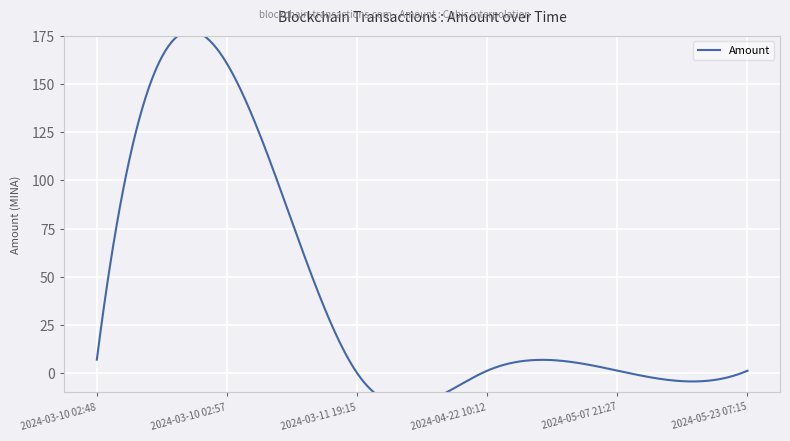

What is the label of the 3rd point from the right?

2024-04-22 10:12